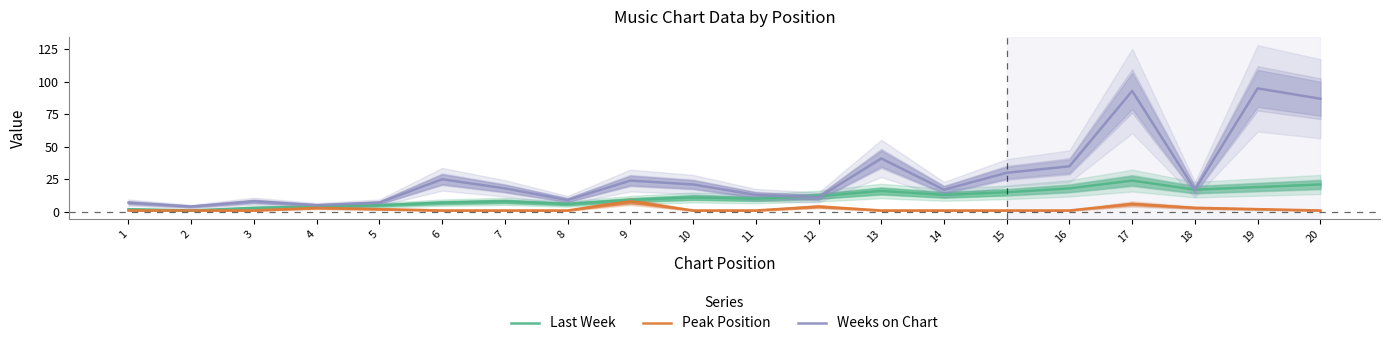

What is the average value of the Last Week series?

11